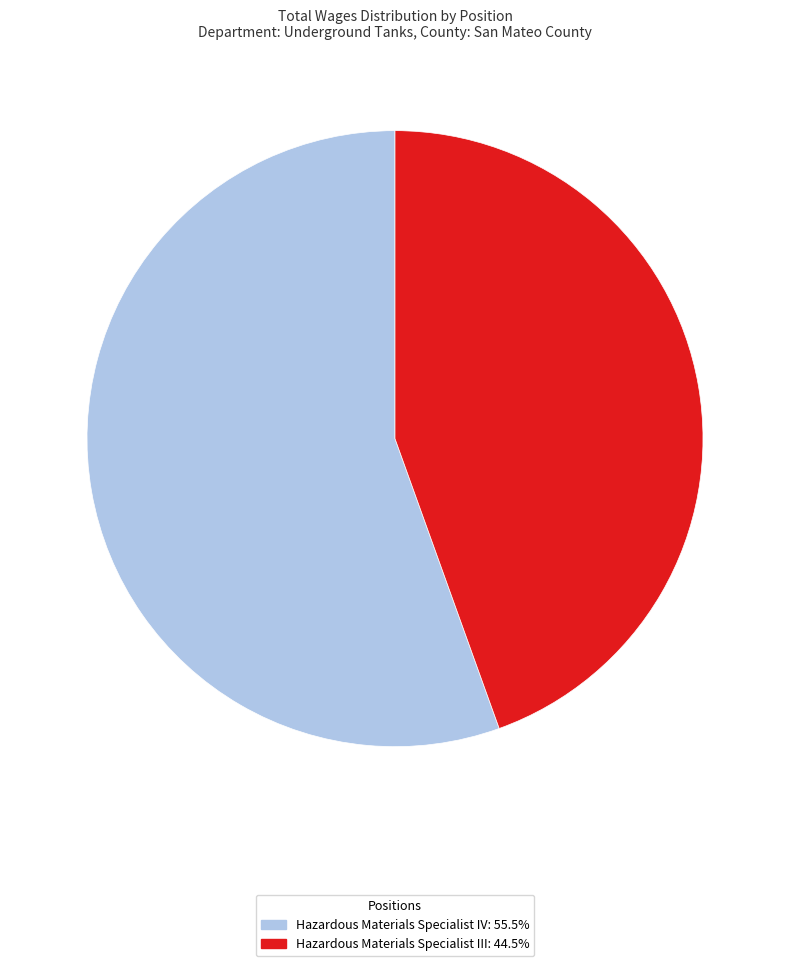

The Hazardous Materials Specialist III slice represents 30% of the pie. True or false?

False